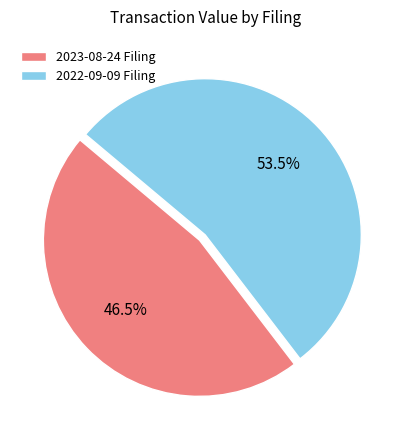

Which category has the biggest portion of the pie?

2022-09-09 Filing